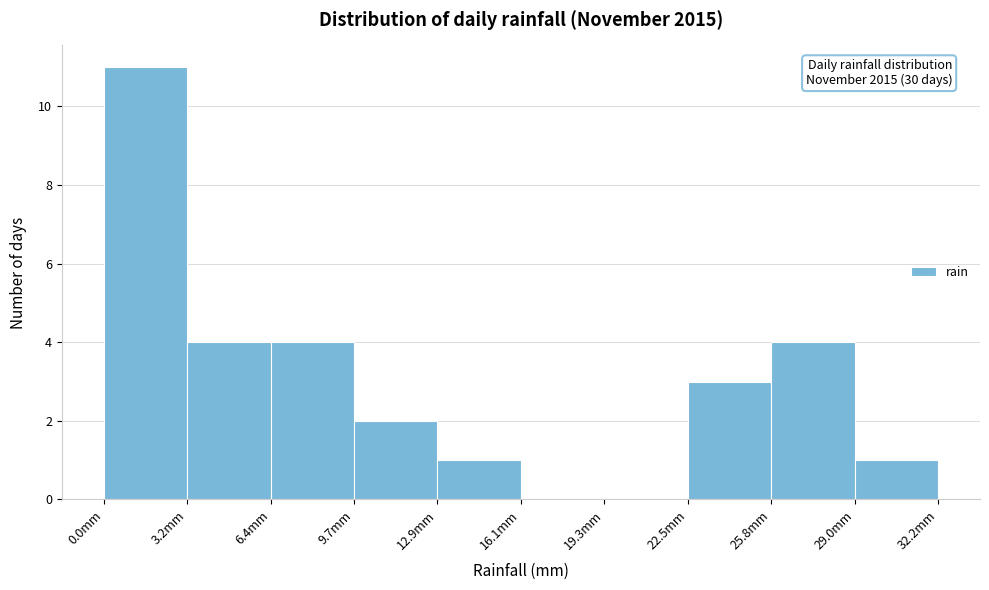

Which range on the x-axis has the tallest bar?

0.0 to 3.0